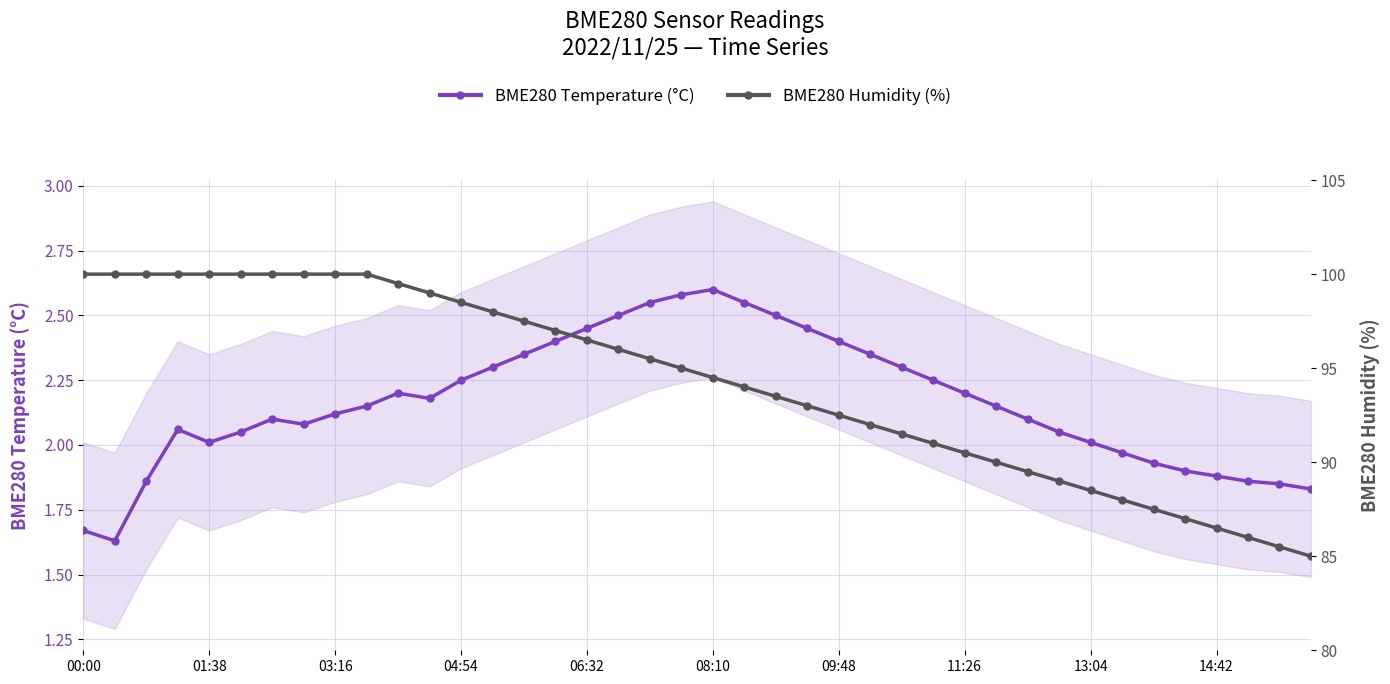

What is the average value of the BME280 Temperature (°C) series?

2.2